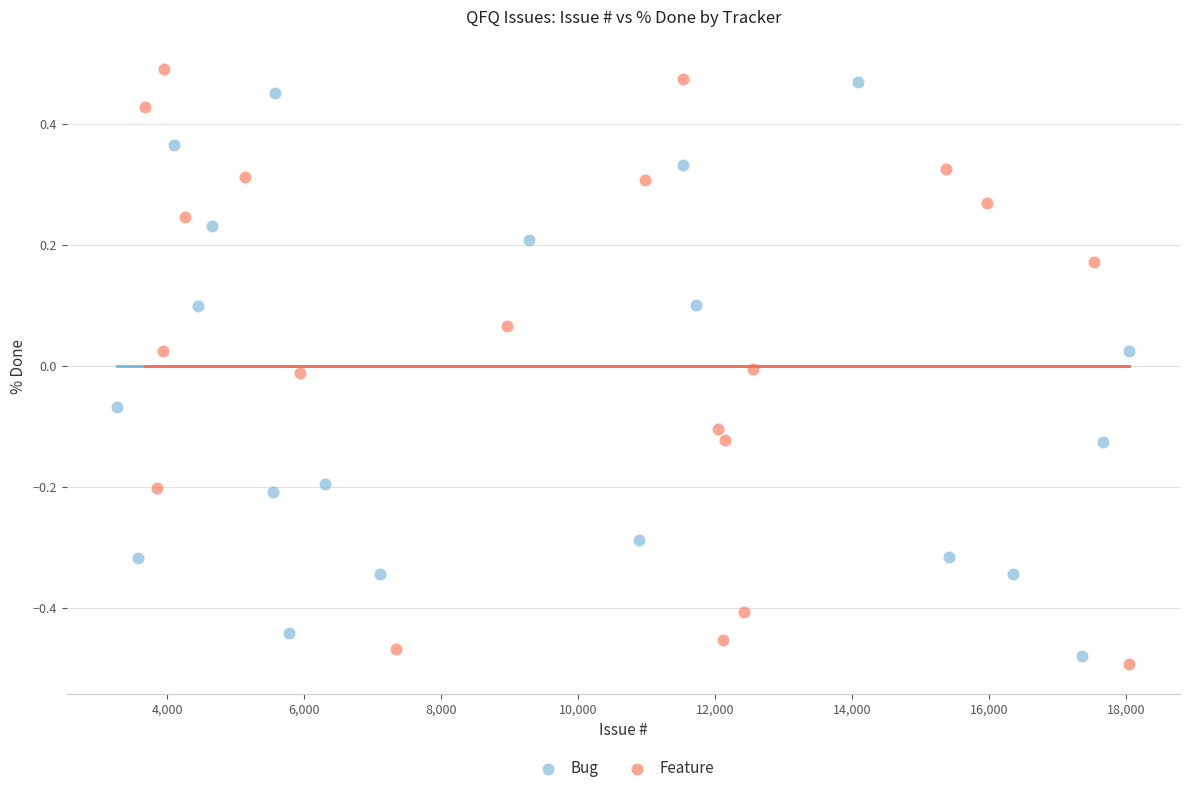

Which series contains the highest Y value?

Feature